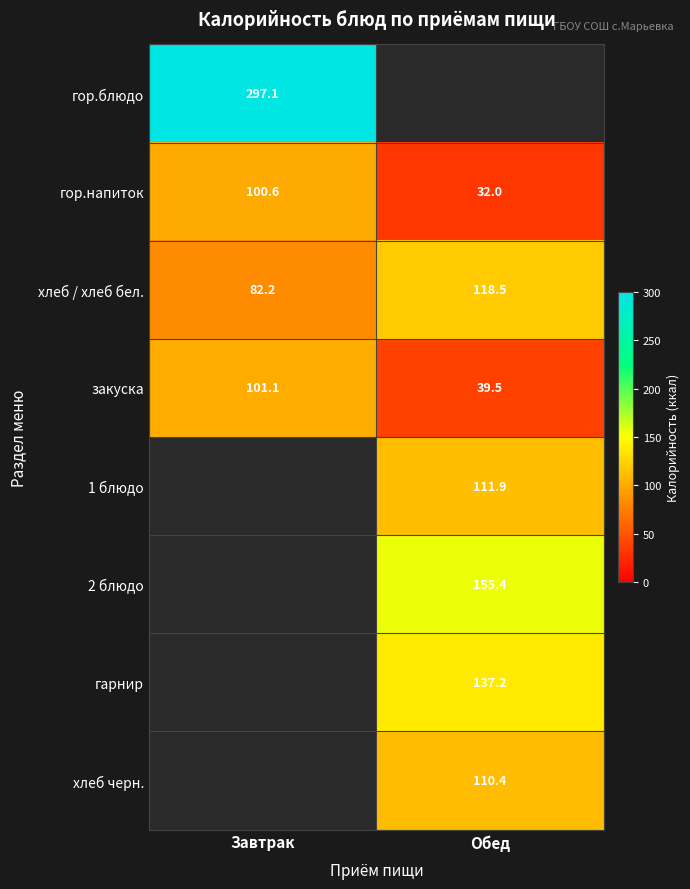

What is the smallest value displayed?

32.0